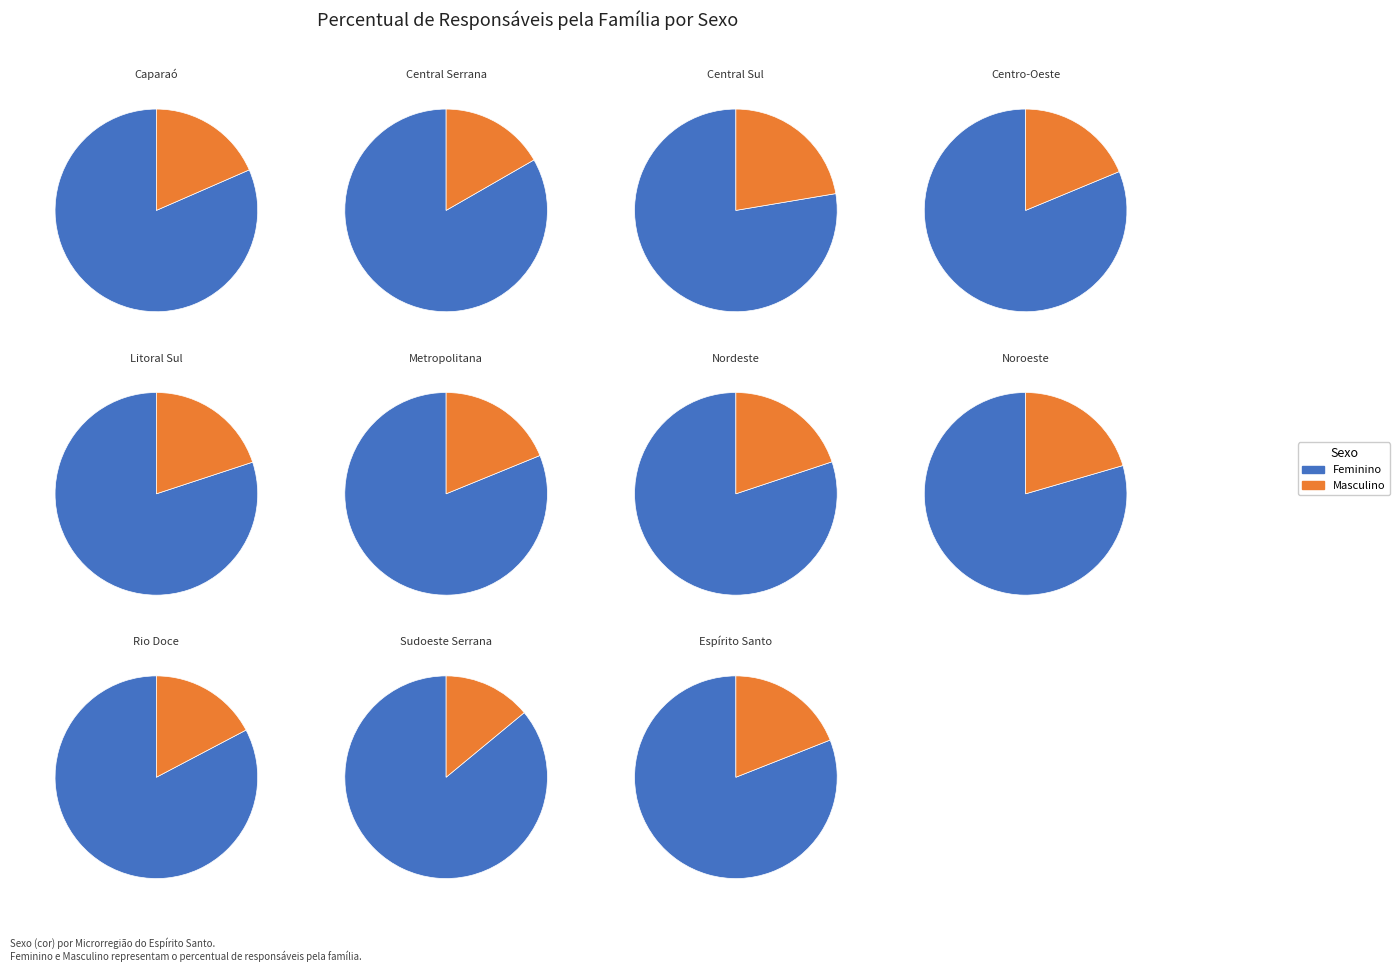

How many segments does this pie chart have?

11